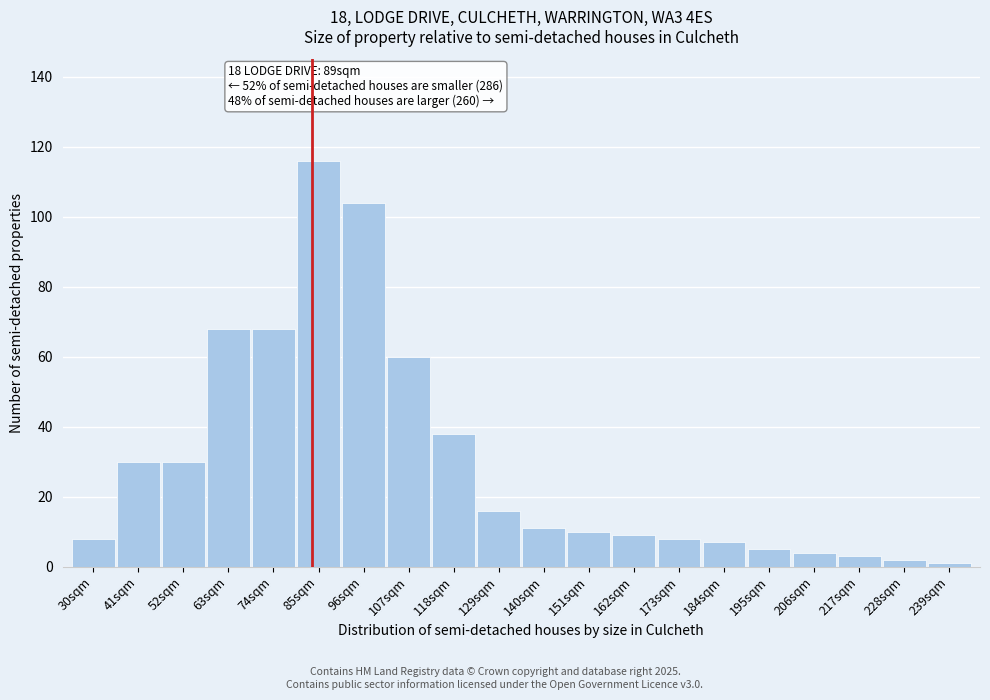

Reading left to right, list all the values displayed in this chart.

30sqm=8	41sqm=30	52sqm=30	63sqm=68	74sqm=68	85sqm=116	96sqm=104	107sqm=60	118sqm=38	129sqm=16	140sqm=11	151sqm=10	162sqm=9	173sqm=8	184sqm=7	195sqm=5	206sqm=4	217sqm=3	228sqm=2	239sqm=1